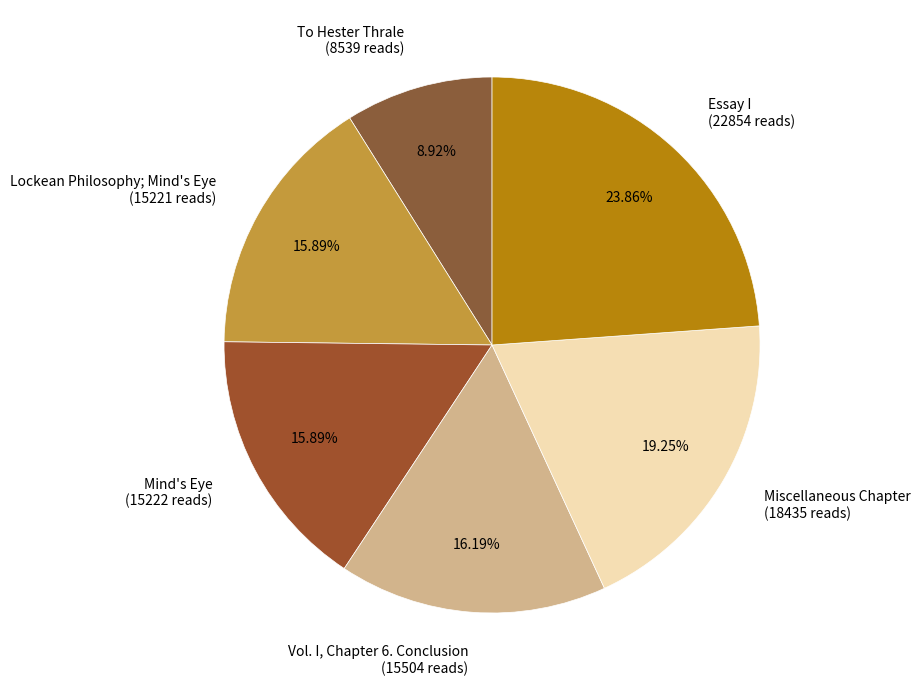

Is there a majority slice in this chart?

No